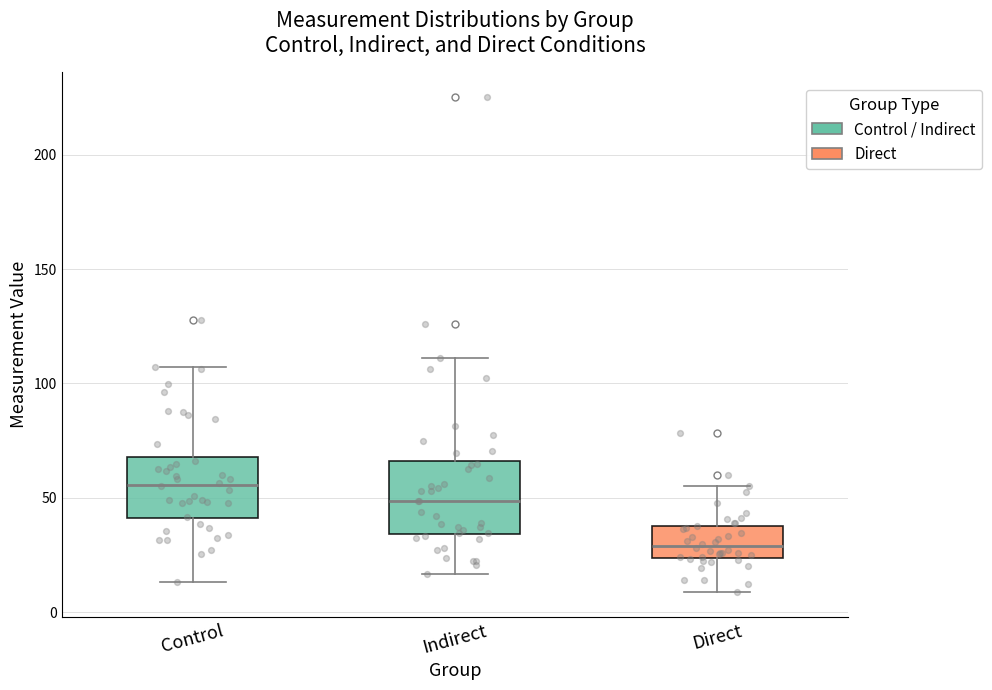

Reading left to right, transcribe this box plot: for each box, give where its median line is, the range the box spans, and where its two whiskers end, as read against the y-axis. The values are not printed on the chart, so give them approximately, as read against the axis.

Control: median 55, box 40 to 70, whiskers 15 to 105
Indirect: median 50, box 35 to 65, whiskers 15 to 110
Direct: median 30, box 25 to 40, whiskers 10 to 55